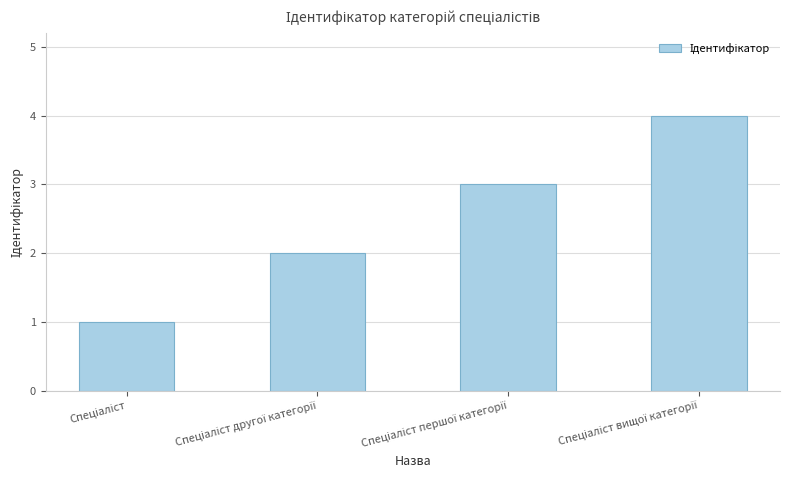

What is the greatest value displayed?

4